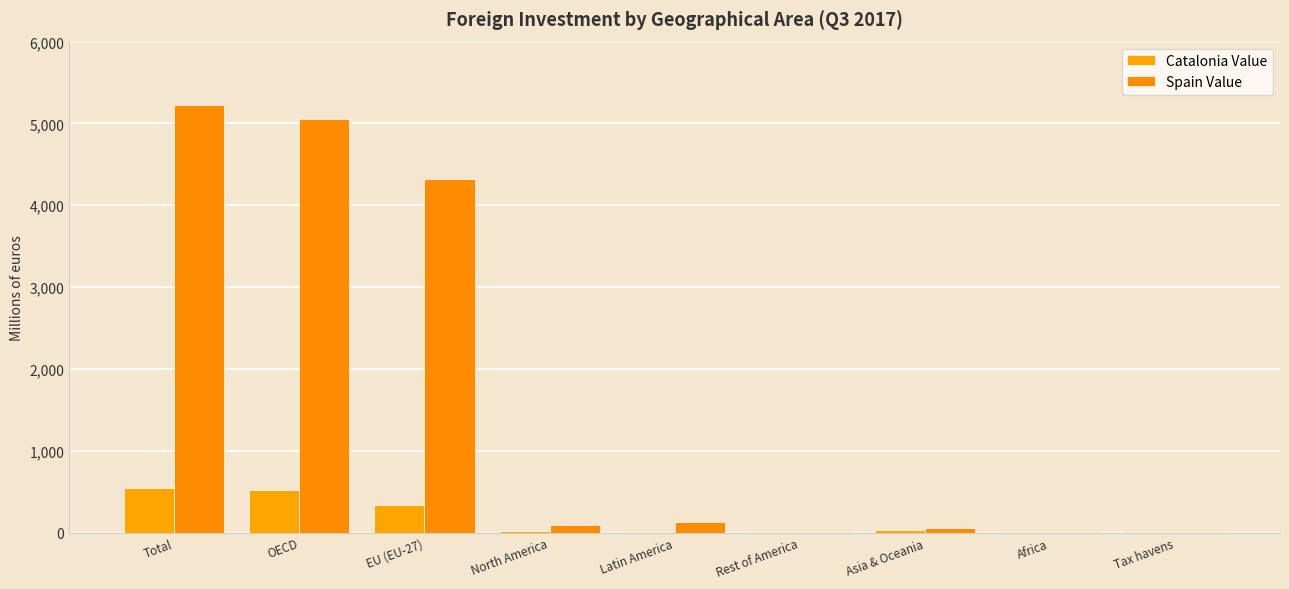

Where is Catalonia Value nearest to the value 272?

EU (EU-27)